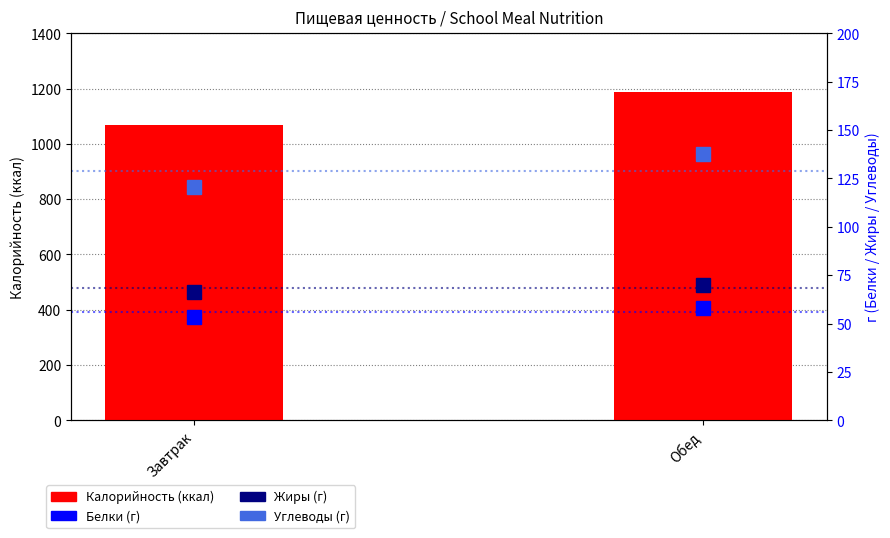

What is the spread (max minus min) of values at Обед?

1128.4